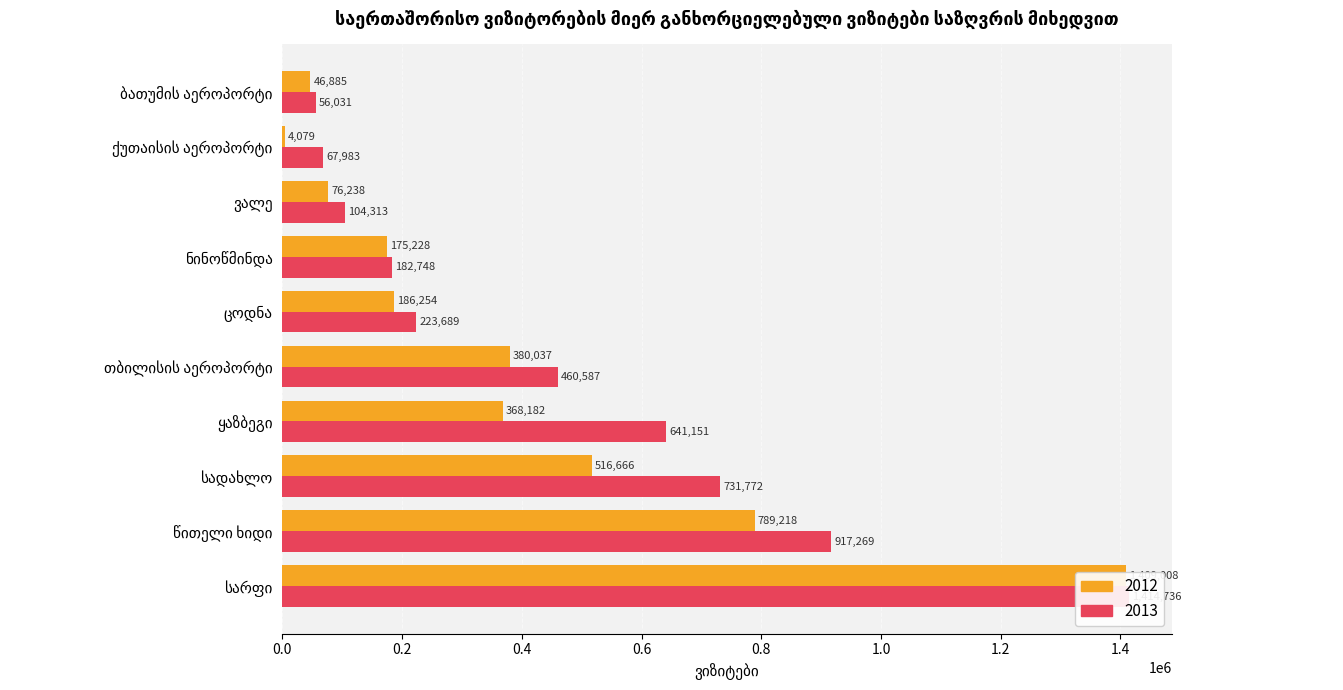

True or false: 2013 has a value of 731772 at სადახლო.

True